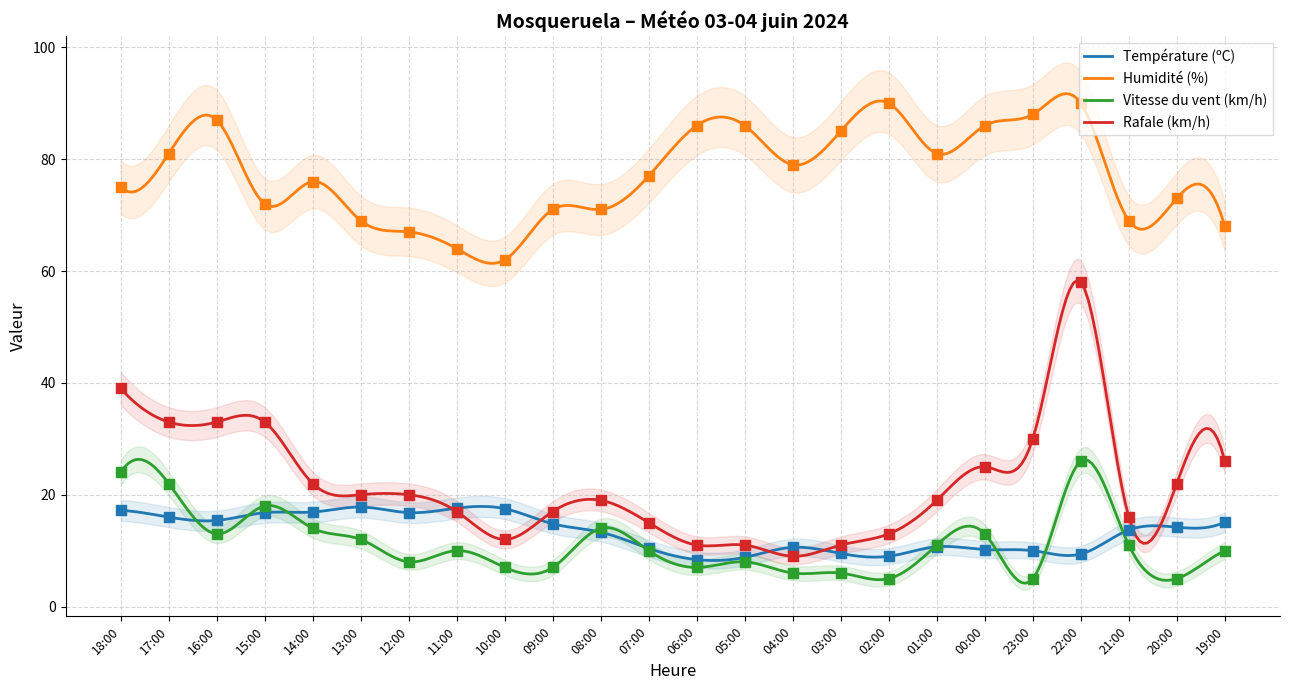

Which series has the largest total across all categories?

Humidité (%)